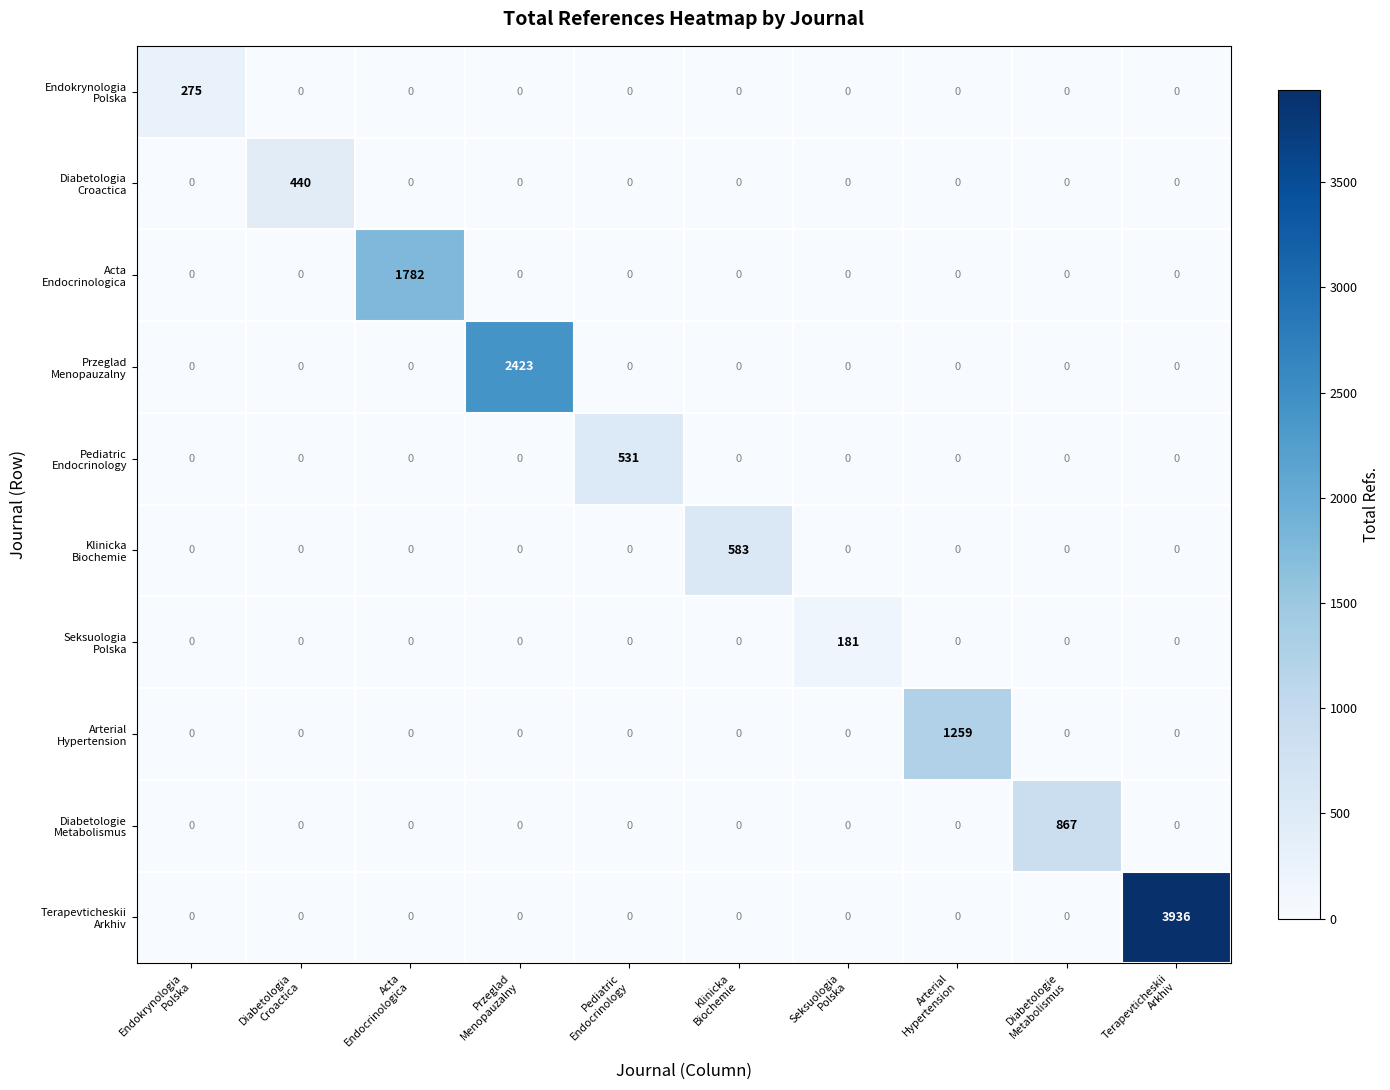

What is the maximum value shown in the chart?

3936